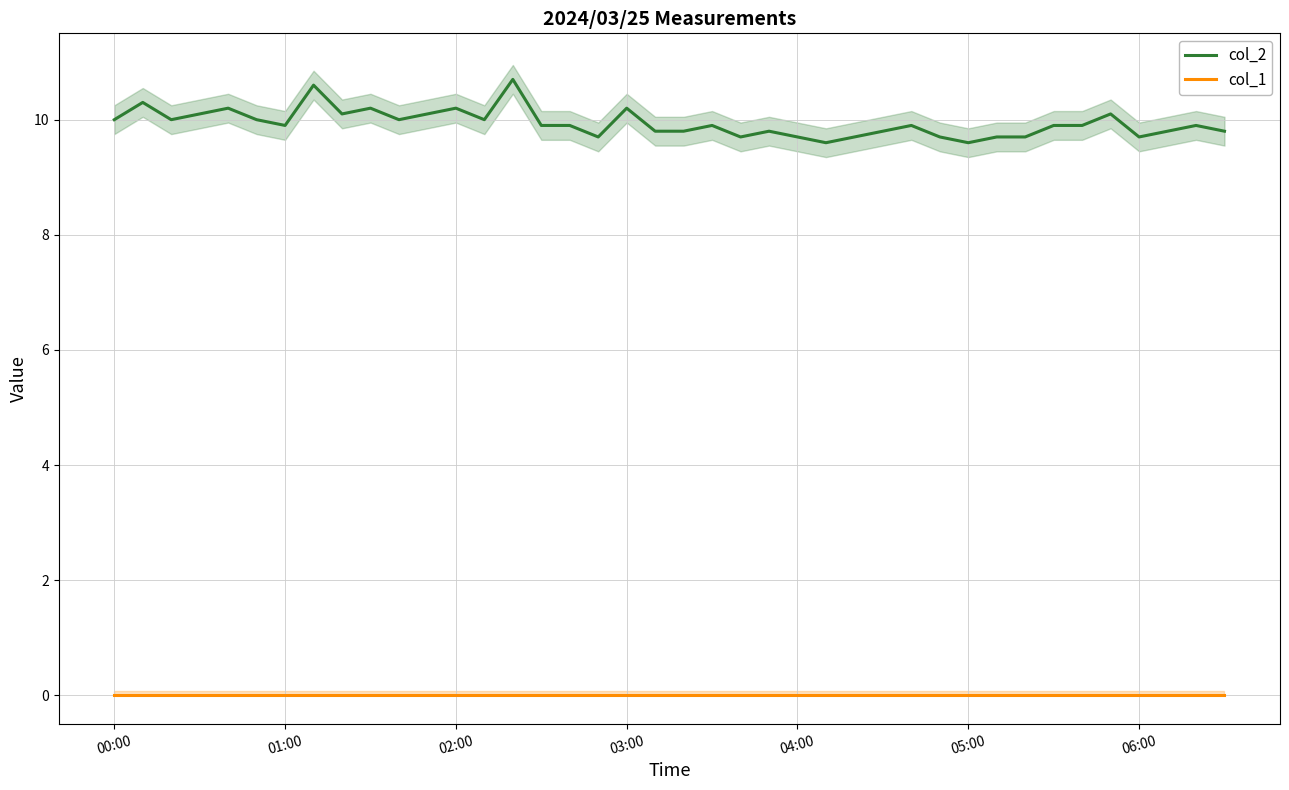

True or false: col_2 and col_1 intersect in this chart.

False